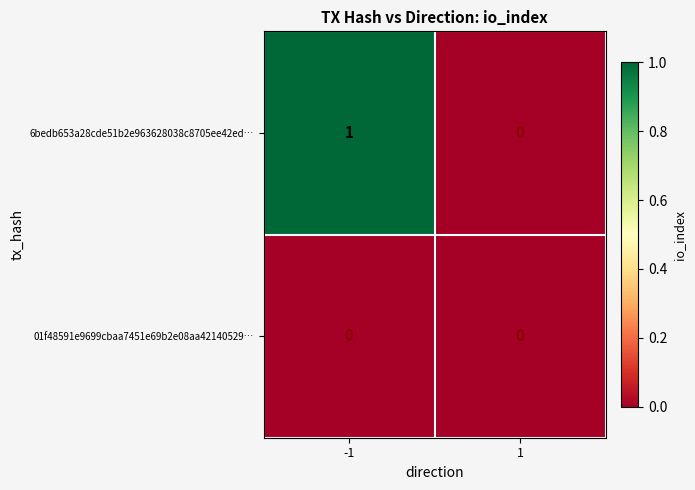

Which series has the largest total across all categories?

6bedb653a28cde51b2e963628038c8705ee42ed…